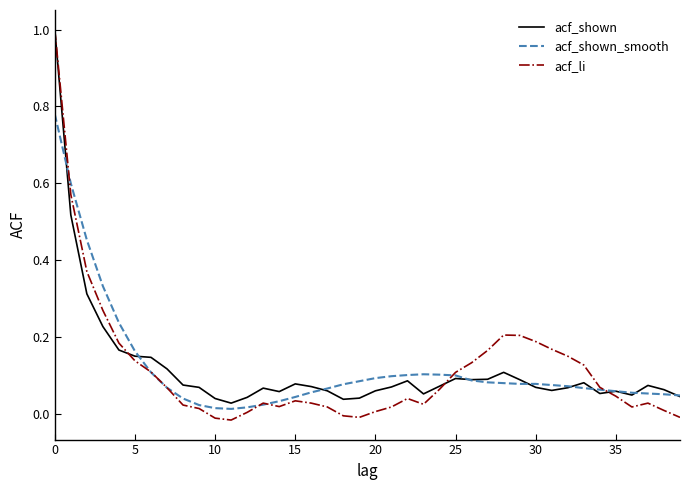

Is this an area chart (filled region under the line)?

No